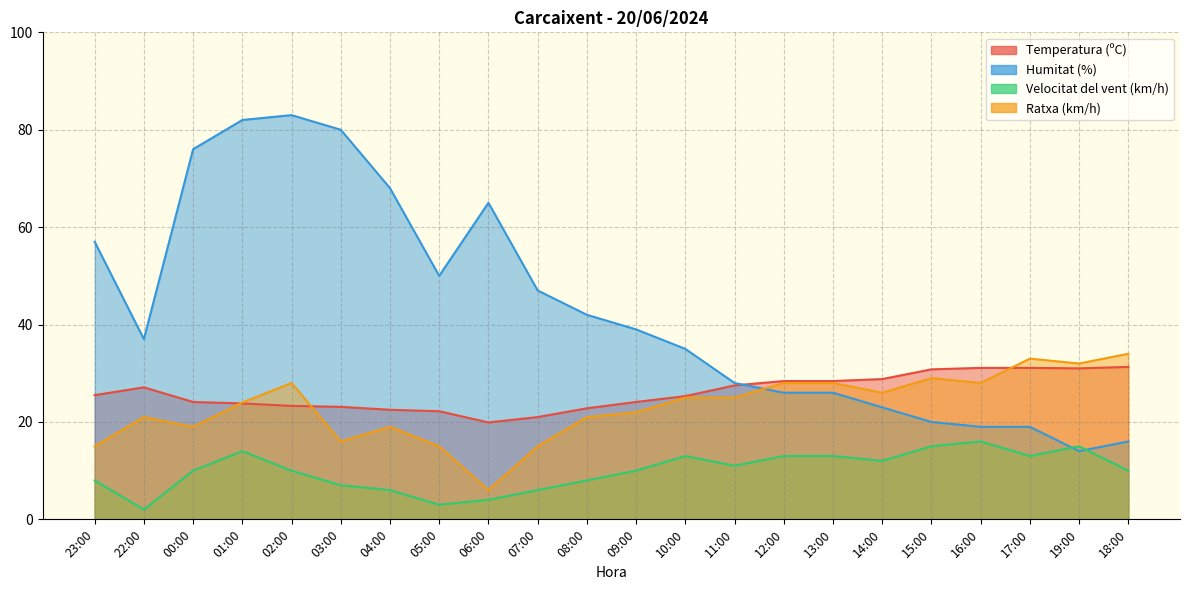

Count the number of categories in the chart.

22